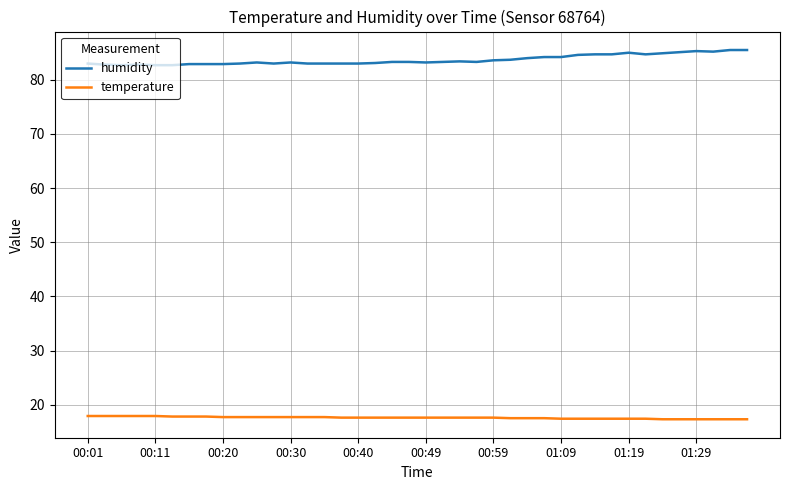

True or false: temperature and humidity cross at least once.

False